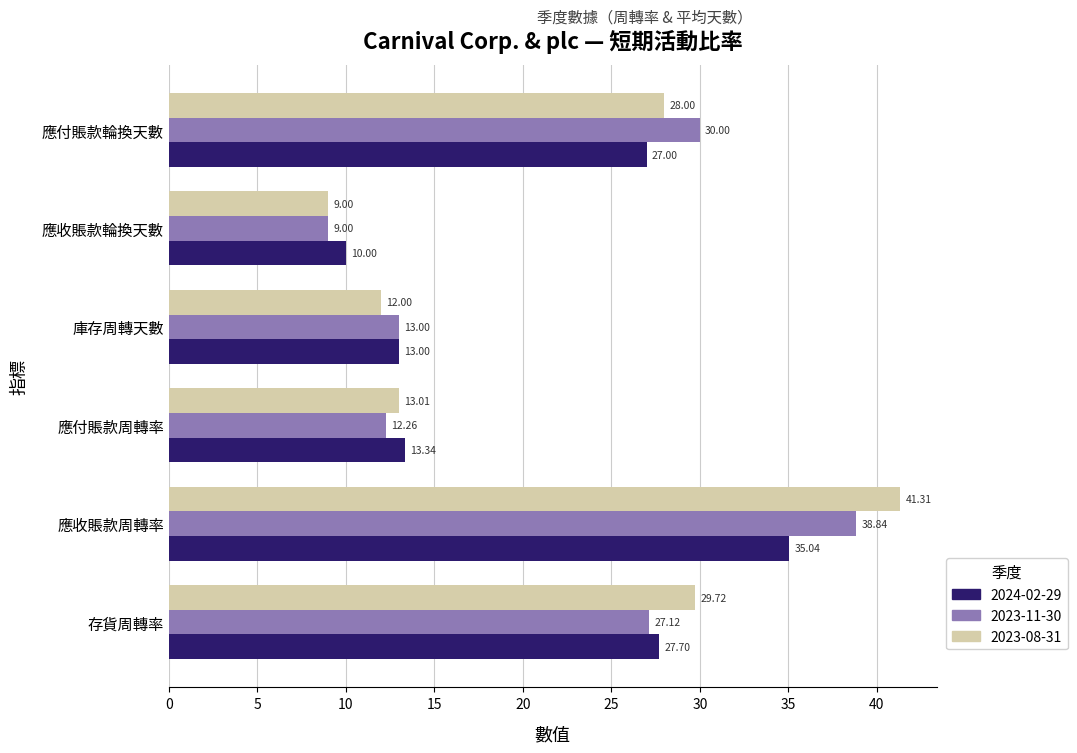

The 2023-11-30 series shows 27.1 at 存貨周轉率. True or false?

True